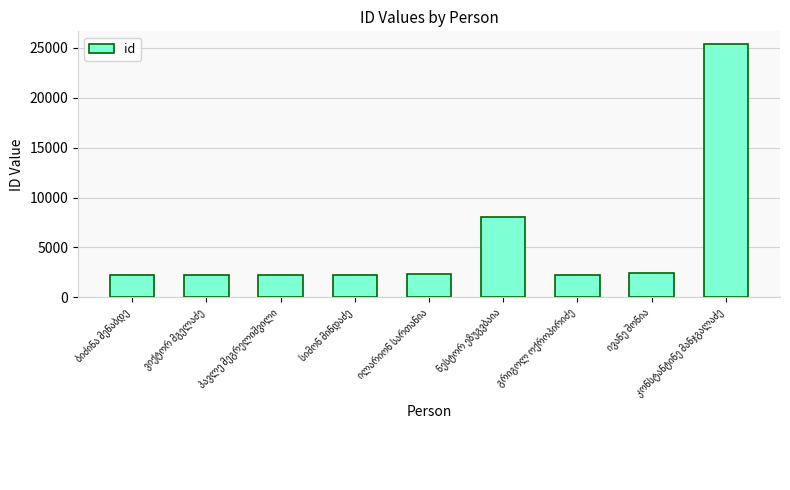

What is the value of the 1st bar from the left?

2225